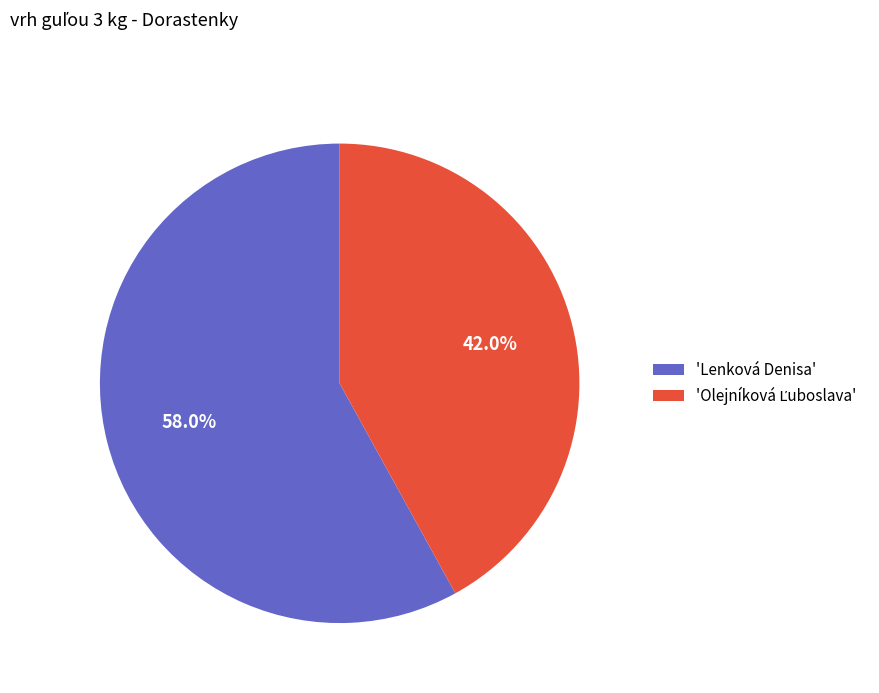

What portion of the pie excludes 'Lenková Denisa'?

42.0%